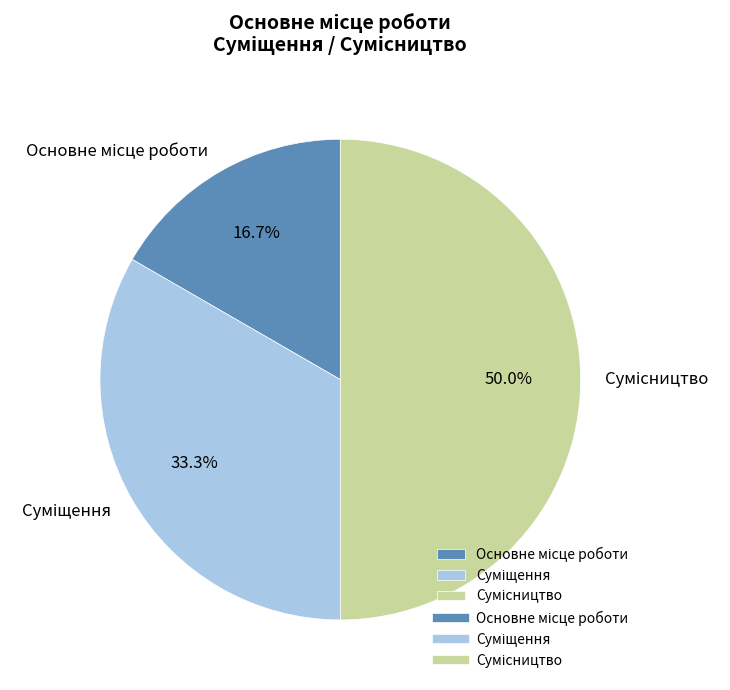

What is the change in value from Основне місце роботи to Суміщення?

+1